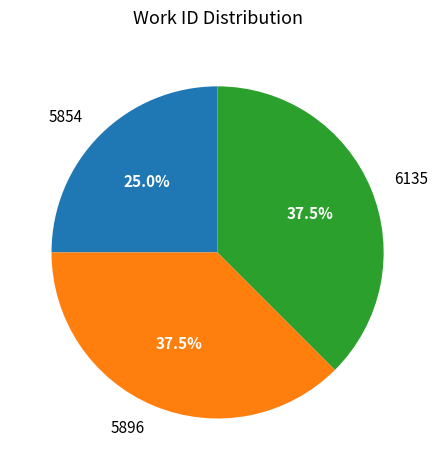

What is the smallest slice in the pie chart?

5854